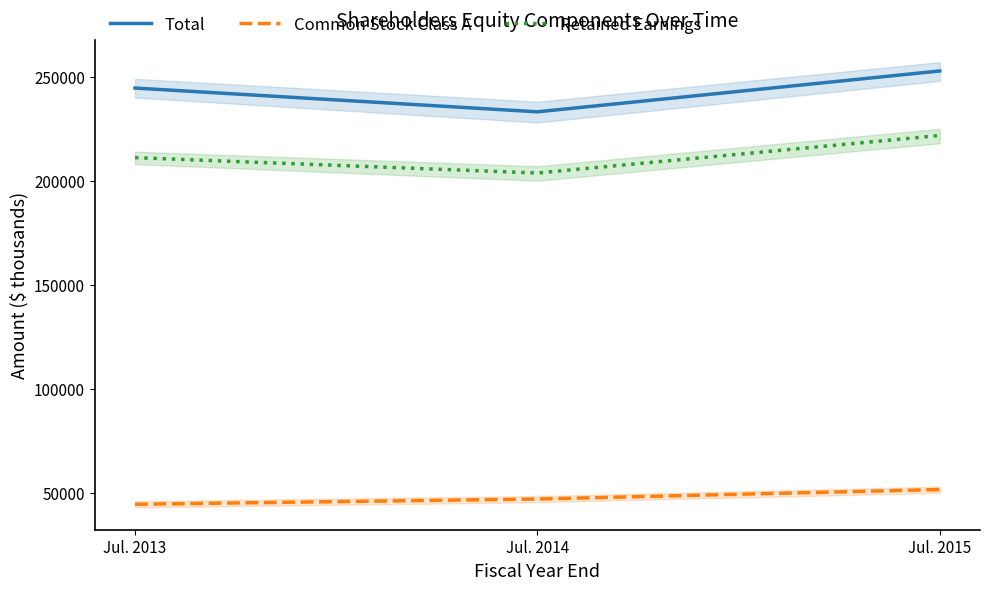

At Jul. 2015, list the series in order from smallest to largest.

Common Stock Class A, Retained Earnings, Total